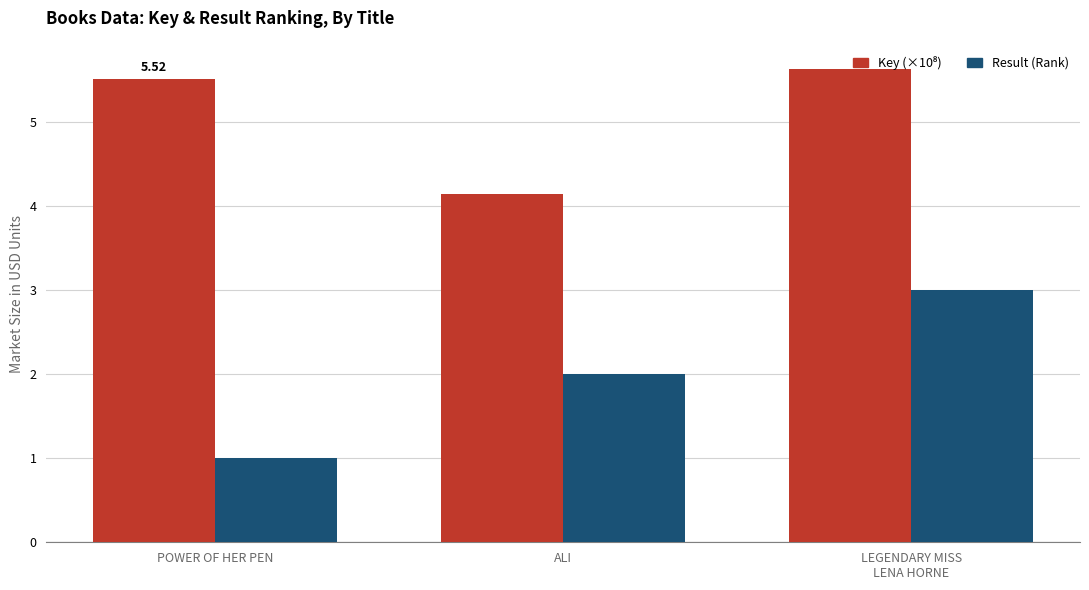

At how many categories does at least one series exceed 4?

3